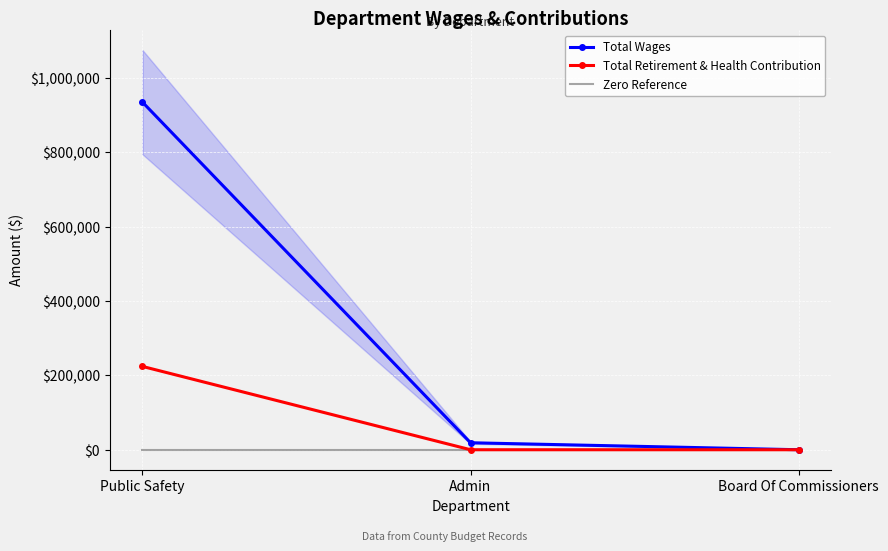

Count the number of data series in this chart.

3